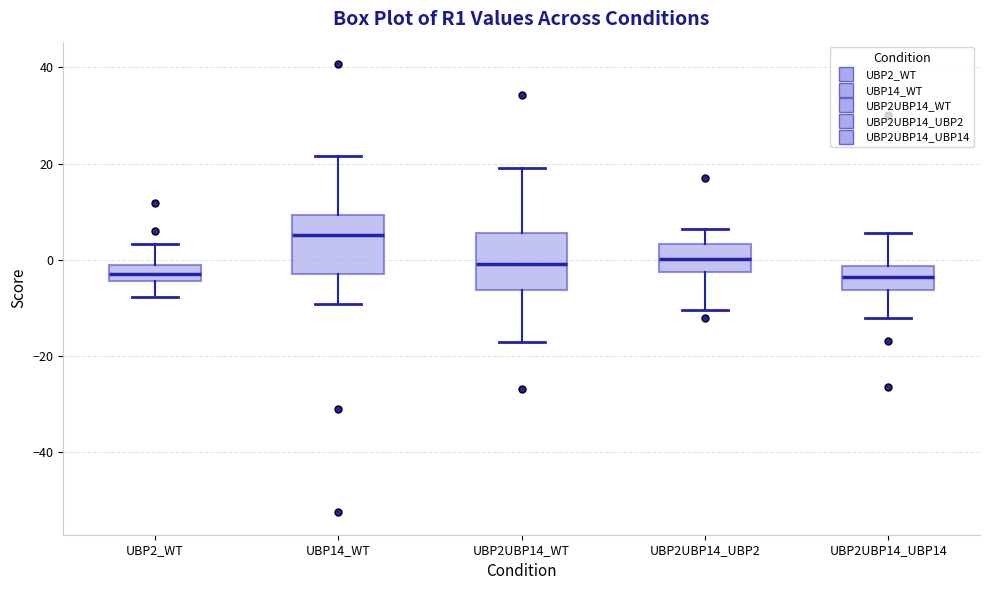

Reading left to right, transcribe this box plot: for each box, give where its median line is, the range the box spans, and where its two whiskers end, as read against the y-axis. The values are not printed on the chart, so give them approximately, as read against the axis.

UBP2_WT: median -2 (inside the box), box -4 to -2, whiskers -8 to 4
UBP14_WT: median 6, box -2 to 10, whiskers -10 to 22
UBP2UBP14_WT: median 0, box -6 to 6, whiskers -18 to 20
UBP2UBP14_UBP2: median 0, box -2 to 4, whiskers -10 to 6
UBP2UBP14_UBP14: median -4, box -6 to -2, whiskers -12 to 6